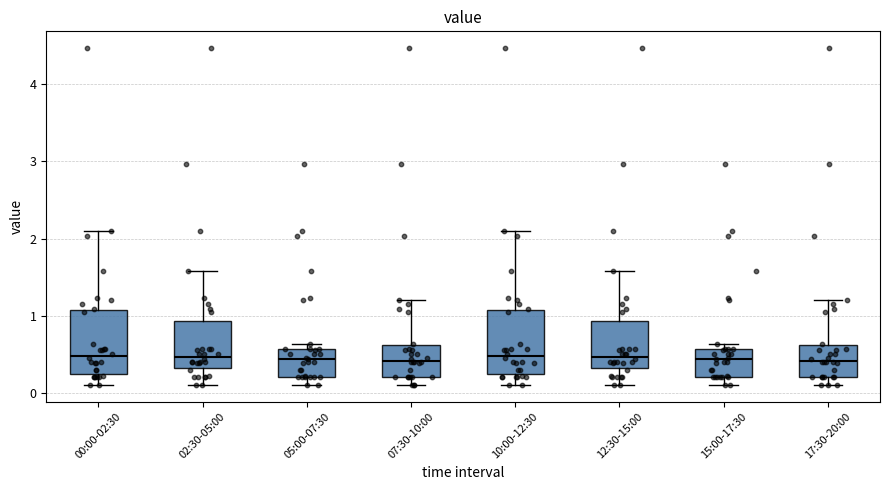

Reading left to right, transcribe this box plot: for each box, give where its median line is, the range the box spans, and where its two whiskers end, as read against the y-axis. The values are not printed on the chart, so give them approximately, as read against the axis.

00:00-02:30: median 0.5, box 0.2 to 1.1, whiskers 0.1 to 2.1
02:30-05:00: median 0.5, box 0.3 to 0.9, whiskers 0.1 to 1.6
05:00-07:30: median 0.4, box 0.2 to 0.6, whiskers 0.1 to 0.6 (just above the box's upper edge)
07:30-10:00: median 0.4, box 0.2 to 0.6, whiskers 0.1 to 1.2
10:00-12:30: median 0.5, box 0.2 to 1.1, whiskers 0.1 to 2.1
12:30-15:00: median 0.5, box 0.3 to 0.9, whiskers 0.1 to 1.6
15:00-17:30: median 0.4, box 0.2 to 0.6, whiskers 0.1 to 0.6 (just above the box's upper edge)
17:30-20:00: median 0.4, box 0.2 to 0.6, whiskers 0.1 to 1.2